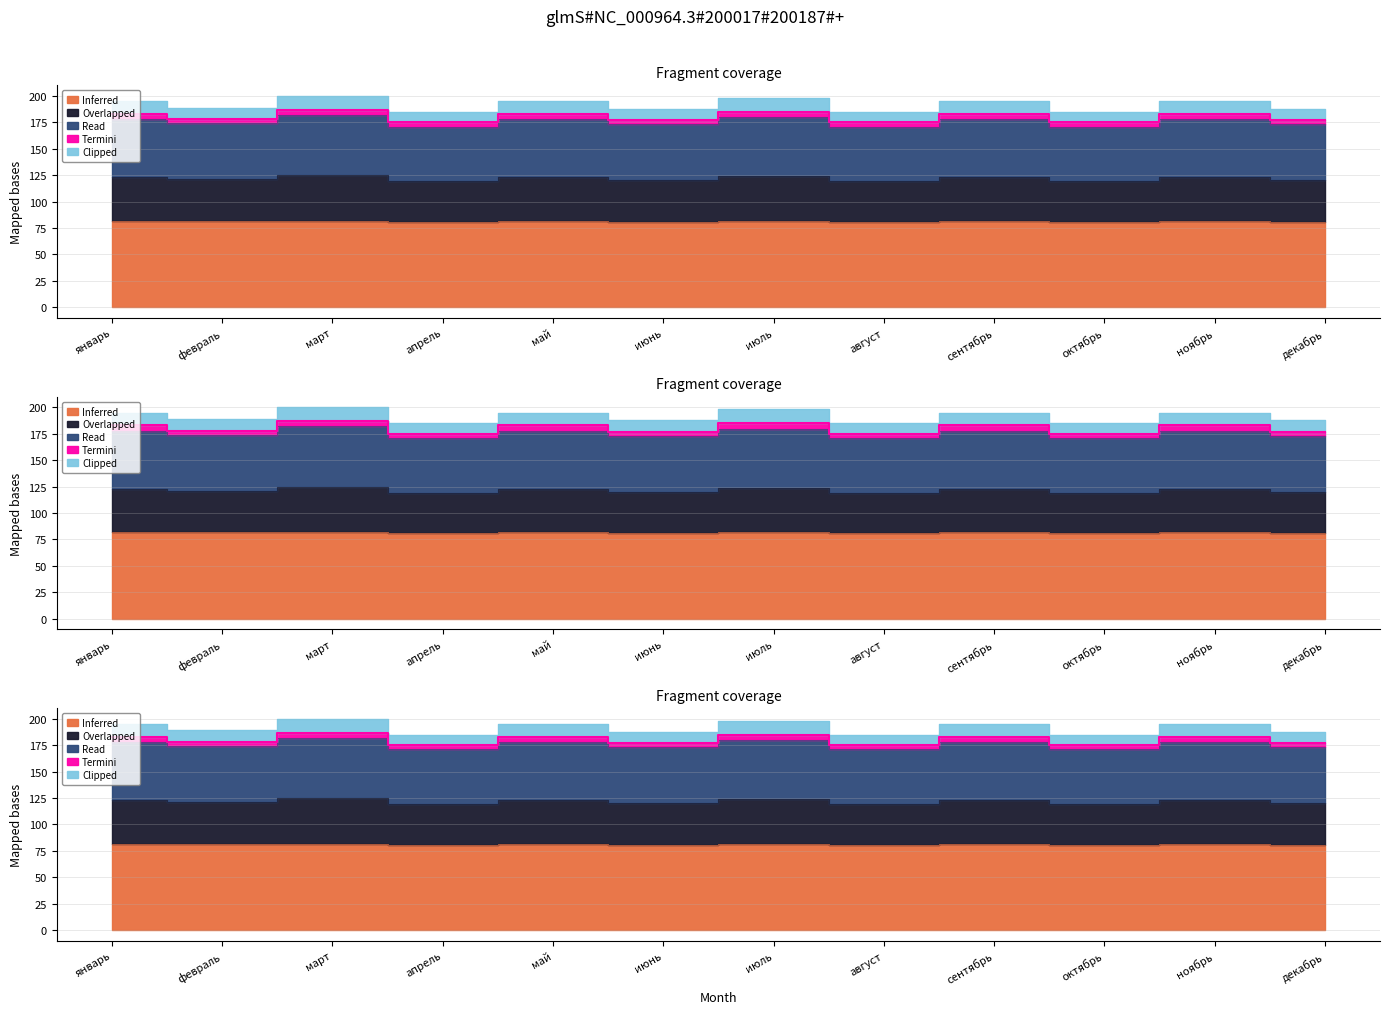

What is the approximate value of Overlapped at февраль, to the nearest 5?

175